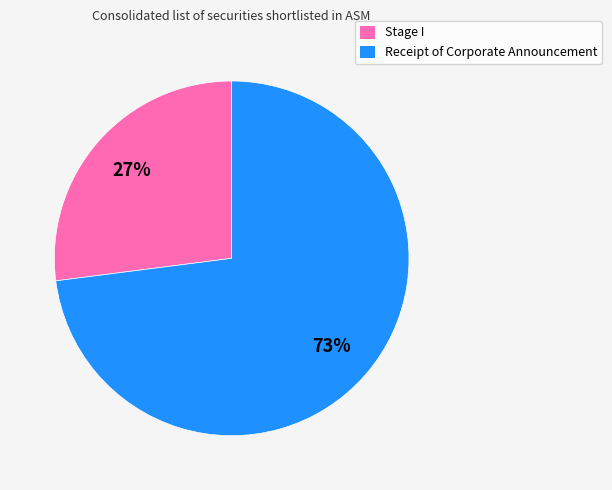

Is there a majority slice in this chart?

Yes